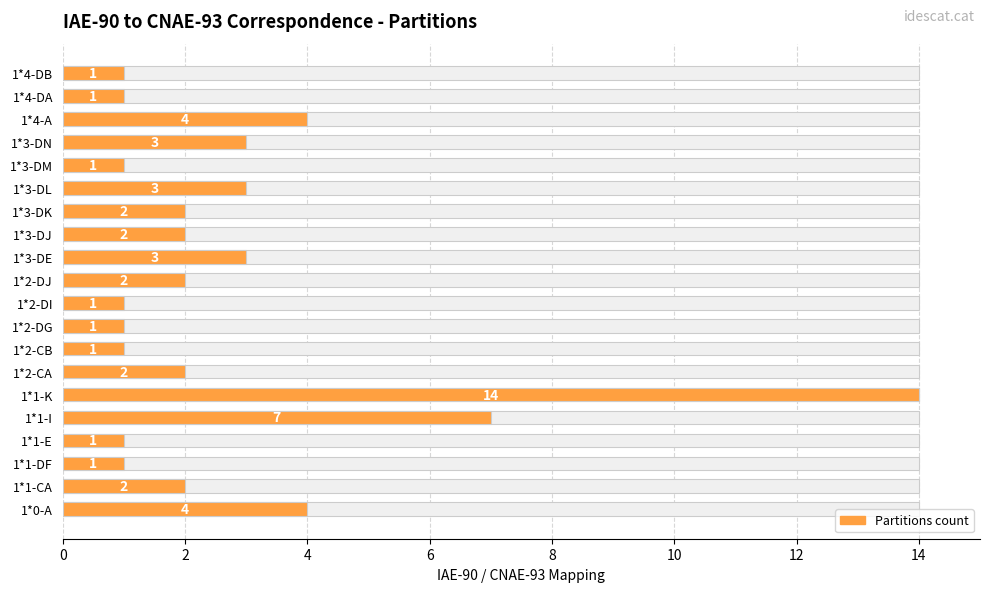

Count the number of data series in this chart.

1